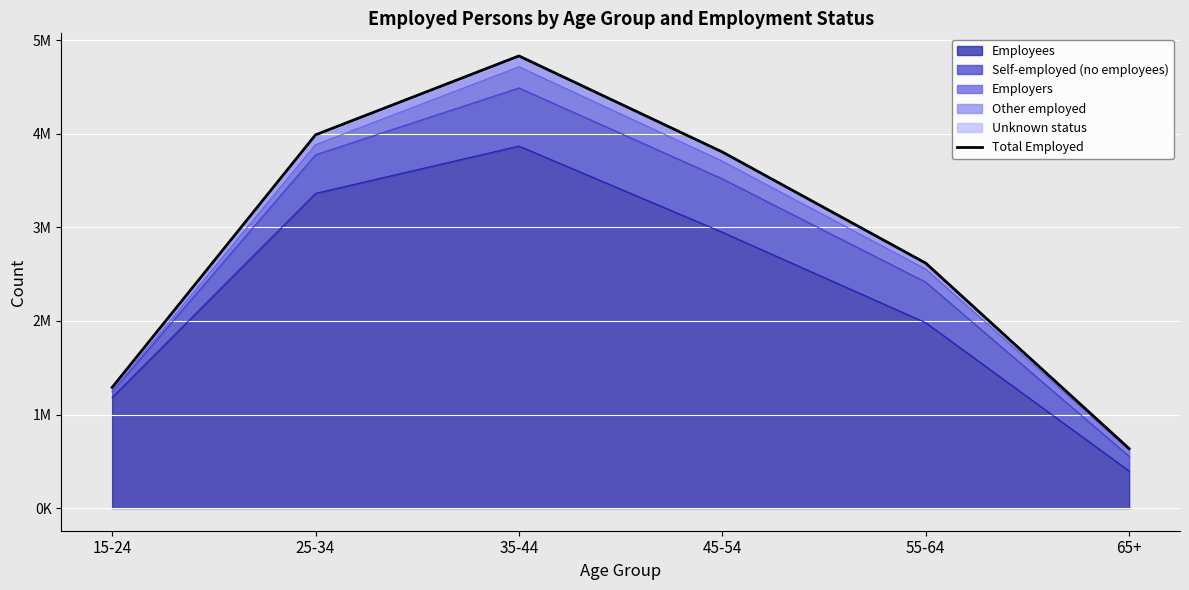

List the labels in order of value, smallest first.

65+, 15-24, 55-64, 45-54, 25-34, 35-44